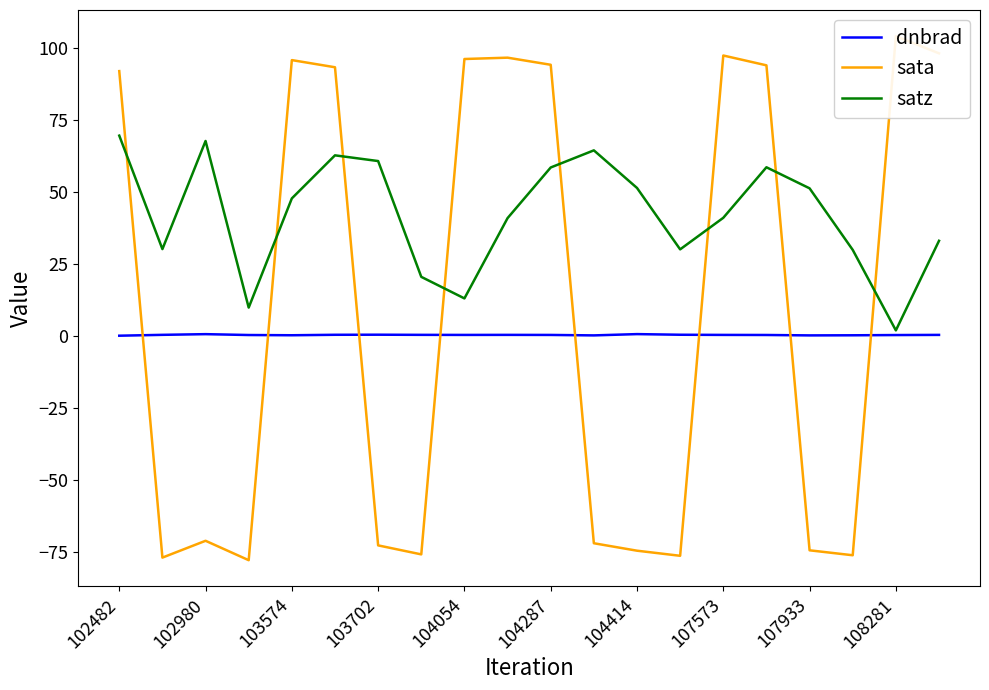

The value of satz at 107933 is 19.6. True or false?

False